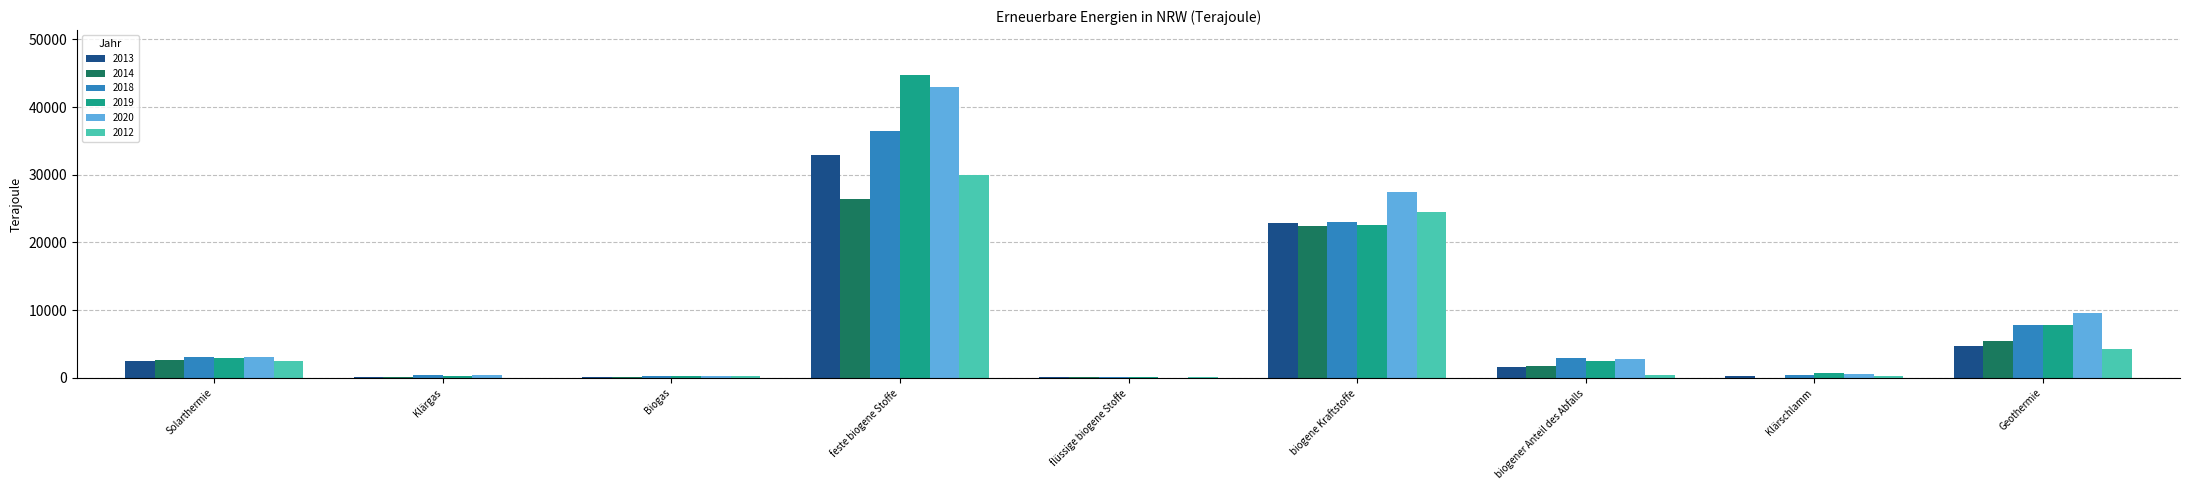

The value of 2013 at Klärschlamm is 335.0. True or false?

True